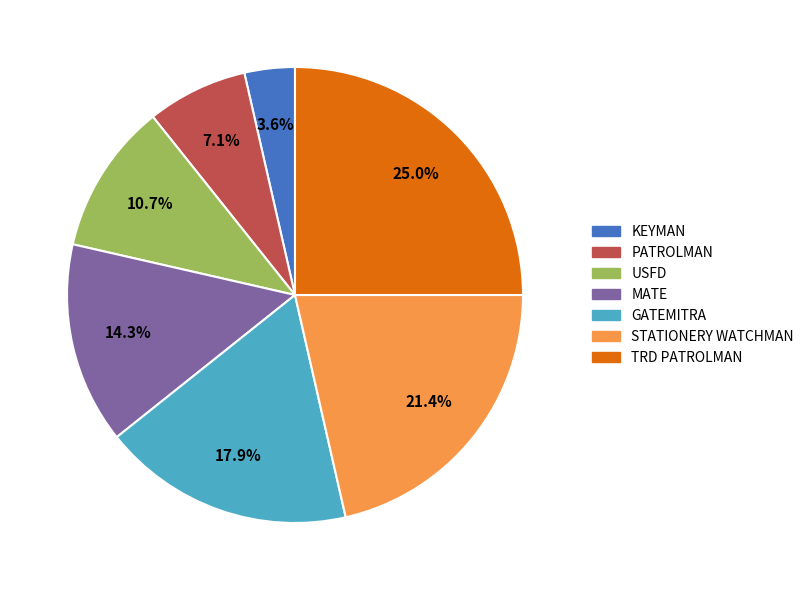

To the nearest percent, what is the combined percentage of STATIONERY WATCHMAN and MATE?

36%